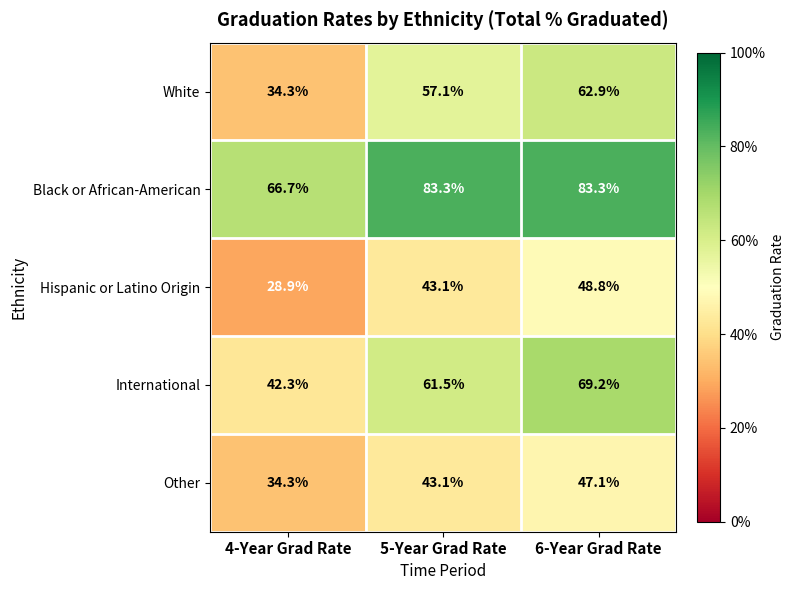

What is the sum of the Black or African-American values at 6-Year Grad Rate and 5-Year Grad Rate?

166.6